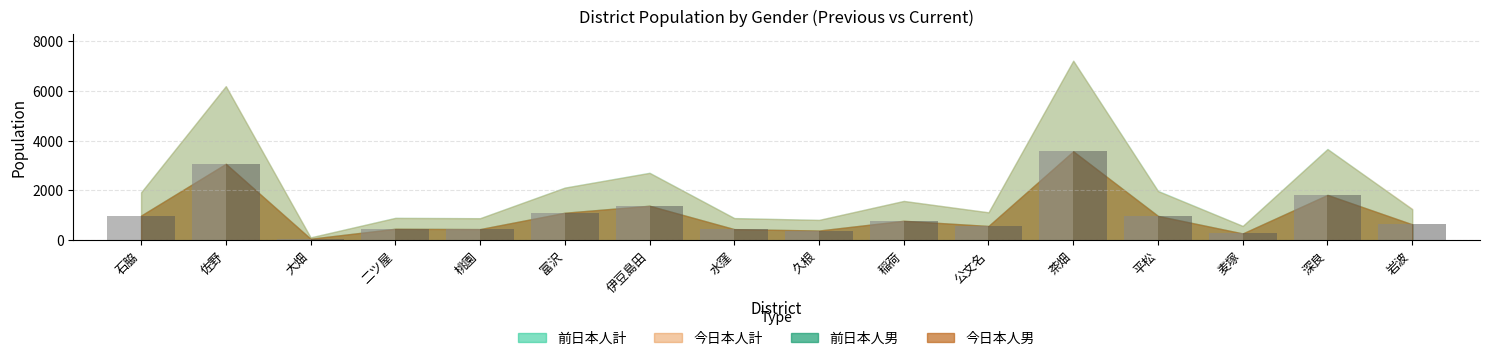

How many bars are there in each group?

2